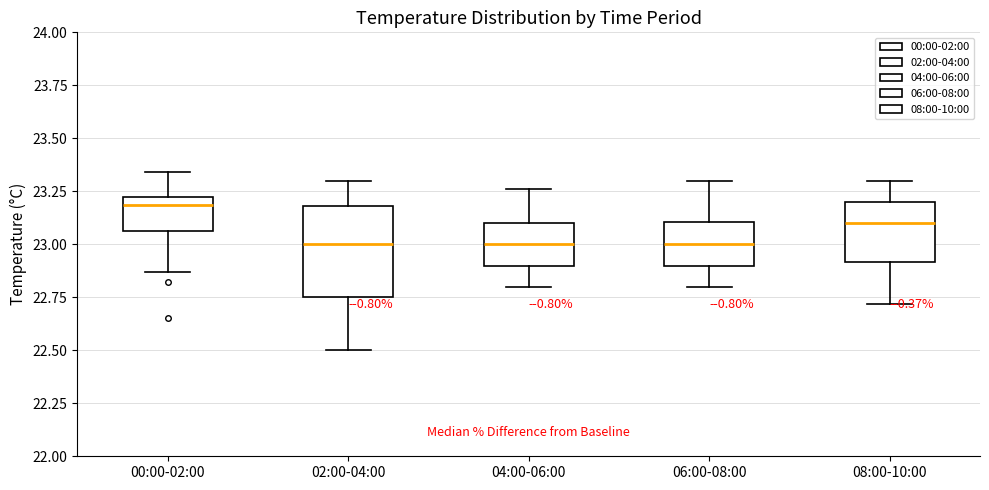

Reading left to right, transcribe this box plot: for each box, give where its median line is, the range the box spans, and where its two whiskers end, as read against the y-axis. The values are not printed on the chart, so give them approximately, as read against the axis.

00:00-02:00: median 23.20, box 23.05 to 23.25, whiskers 22.85 to 23.35
02:00-04:00: median 23.00, box 22.75 to 23.20, whiskers 22.50 to 23.30
04:00-06:00: median 23.00, box 22.90 to 23.10, whiskers 22.80 to 23.25
06:00-08:00: median 23.00, box 22.90 to 23.10, whiskers 22.80 to 23.30
08:00-10:00: median 23.10, box 22.90 to 23.20, whiskers 22.70 to 23.30